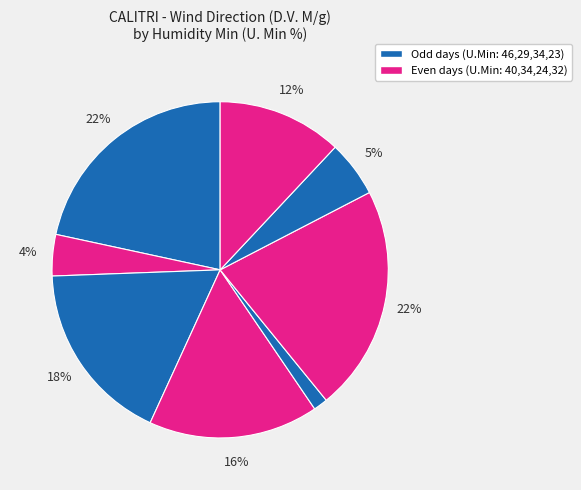

How many segments does this pie chart have?

8